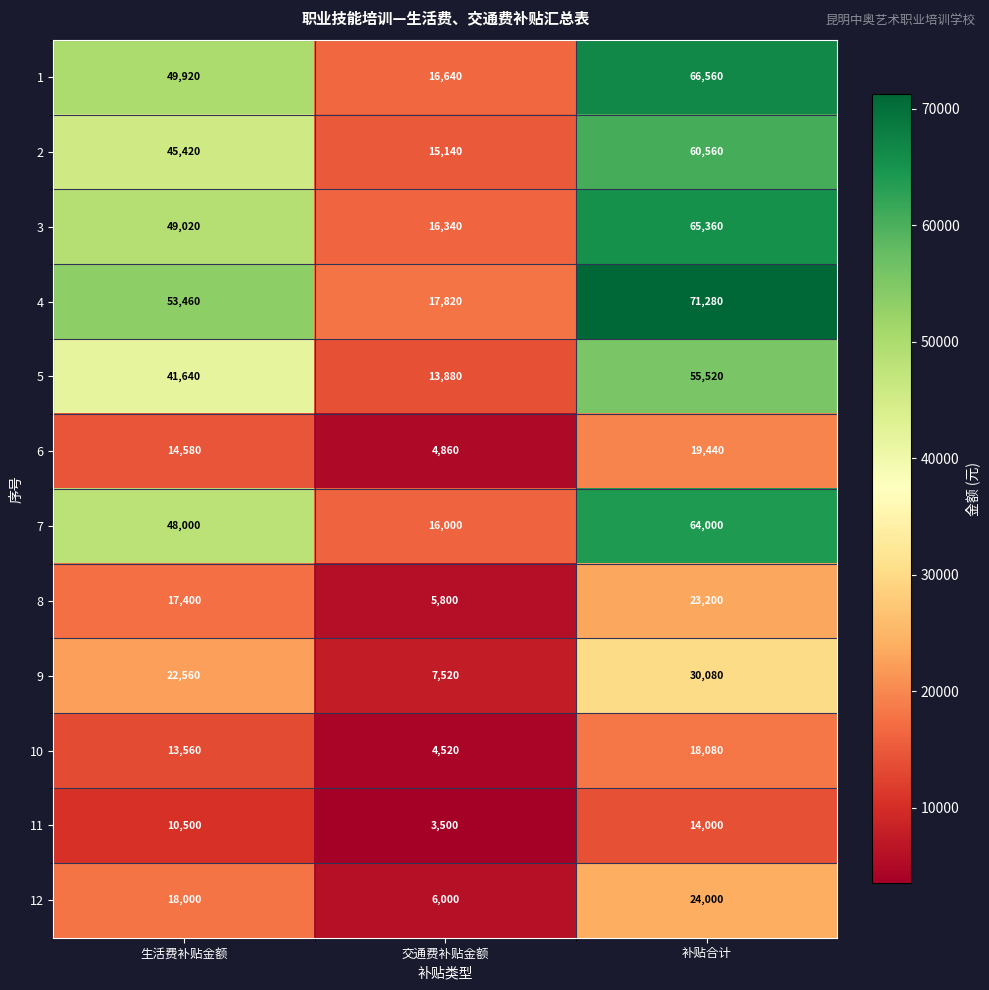

What is the sum of all 1 values?

133120